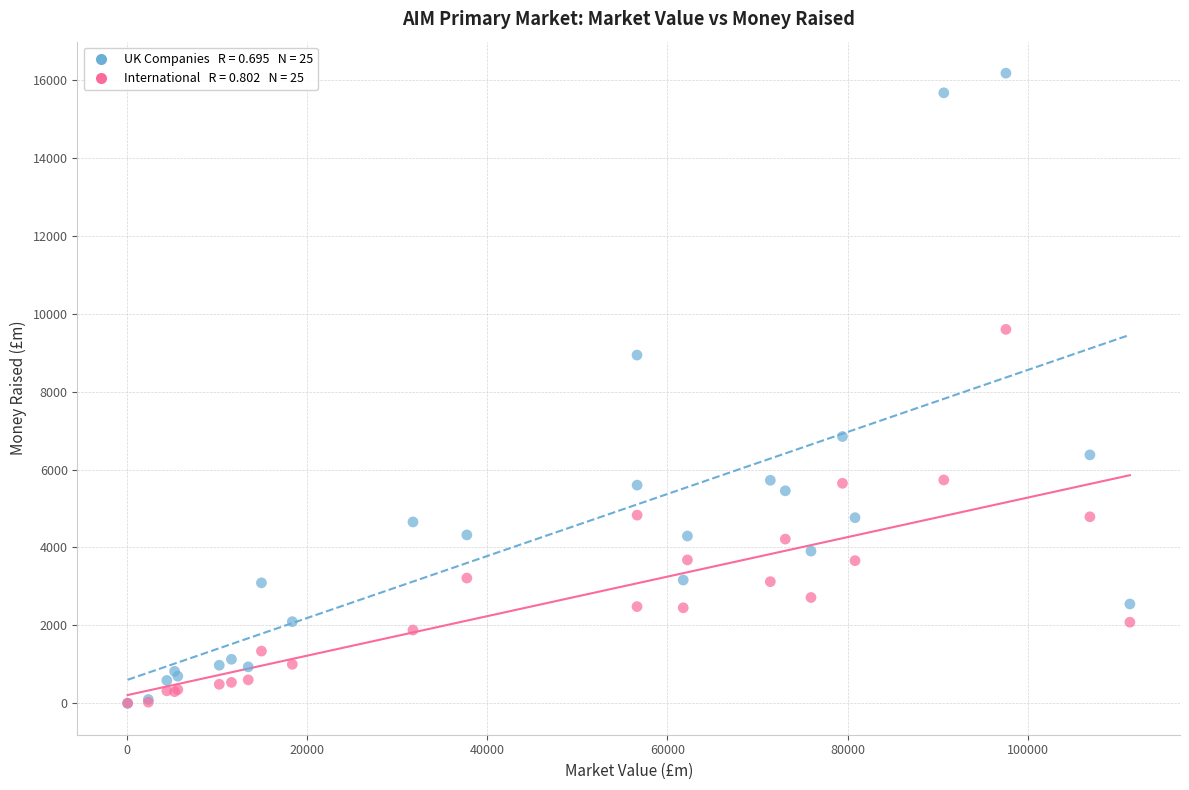

Across all series, what Y value is closest to 8091?

8942.4